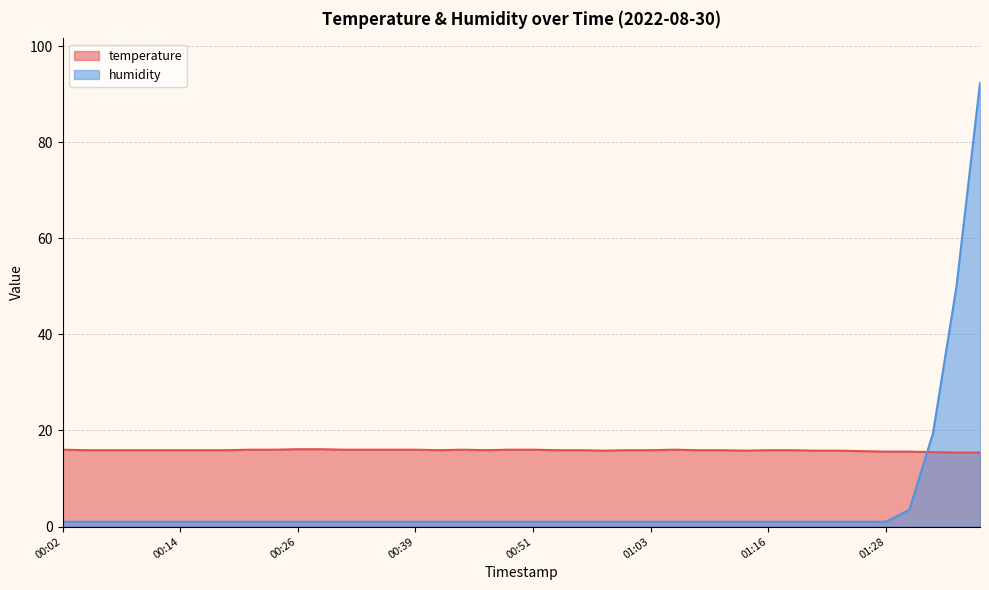

The humidity series shows 1.3 at 01:23. True or false?

False